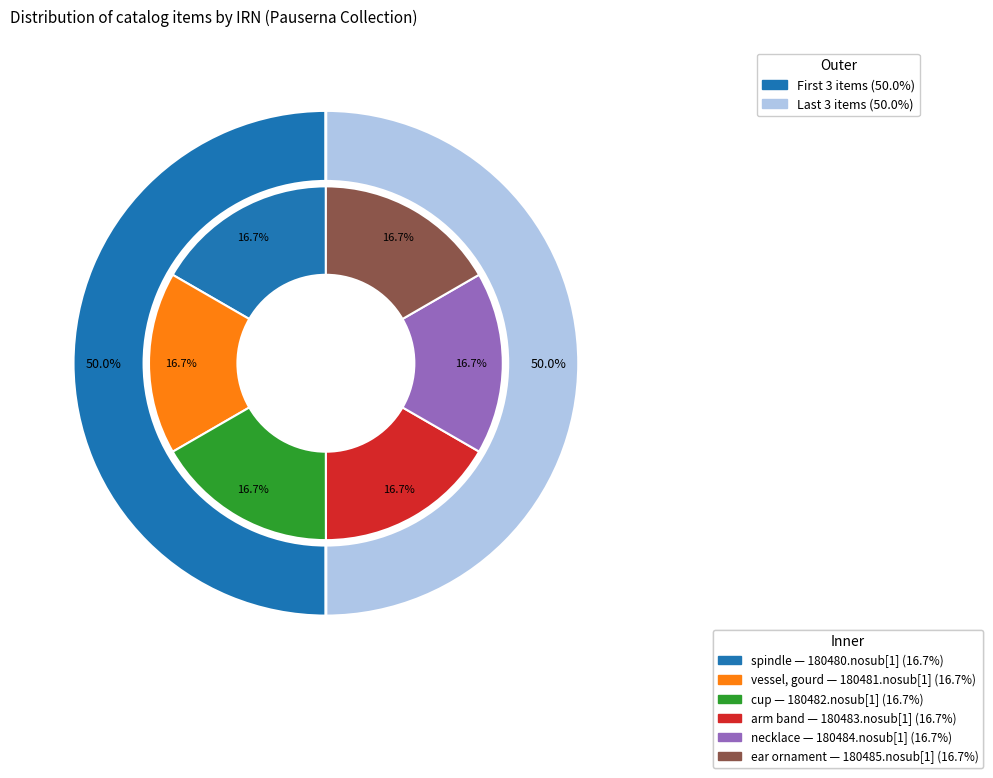

How many segments does this pie chart have?

6